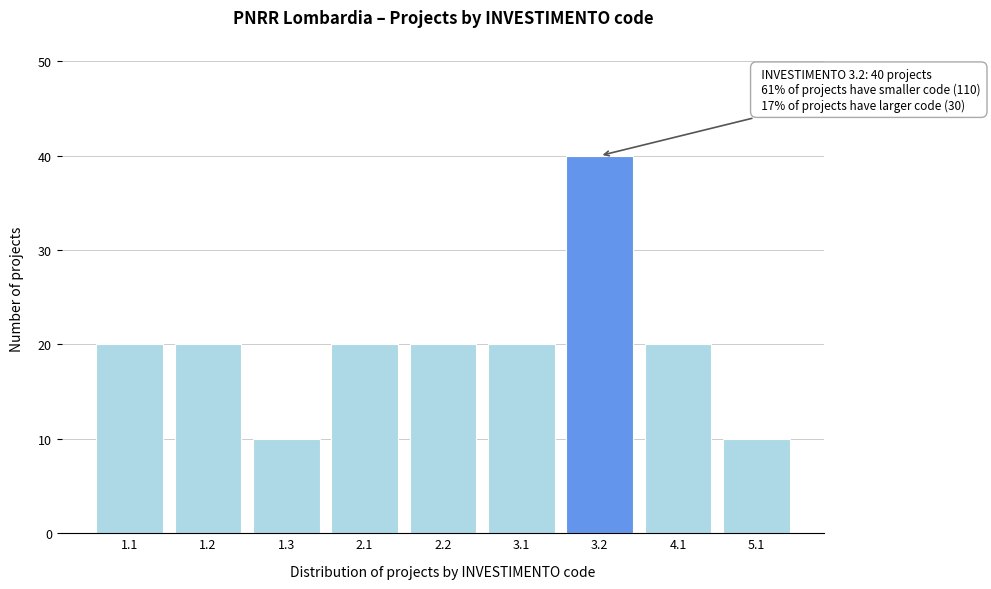

Reading left to right, list all the values displayed in this chart.

1.1=20	1.2=20	1.3=10	2.1=20	2.2=20	3.1=20	3.2=40	4.1=20	5.1=10